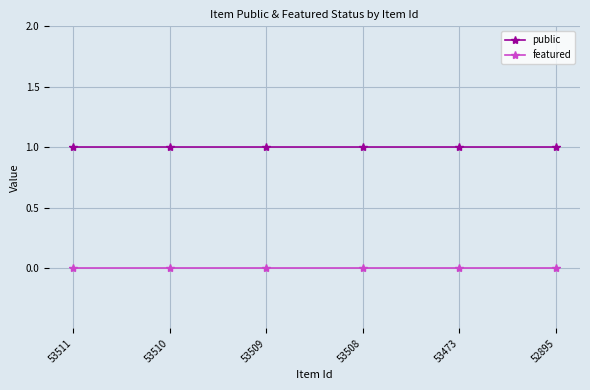

True or false: featured and public intersect in this chart.

False